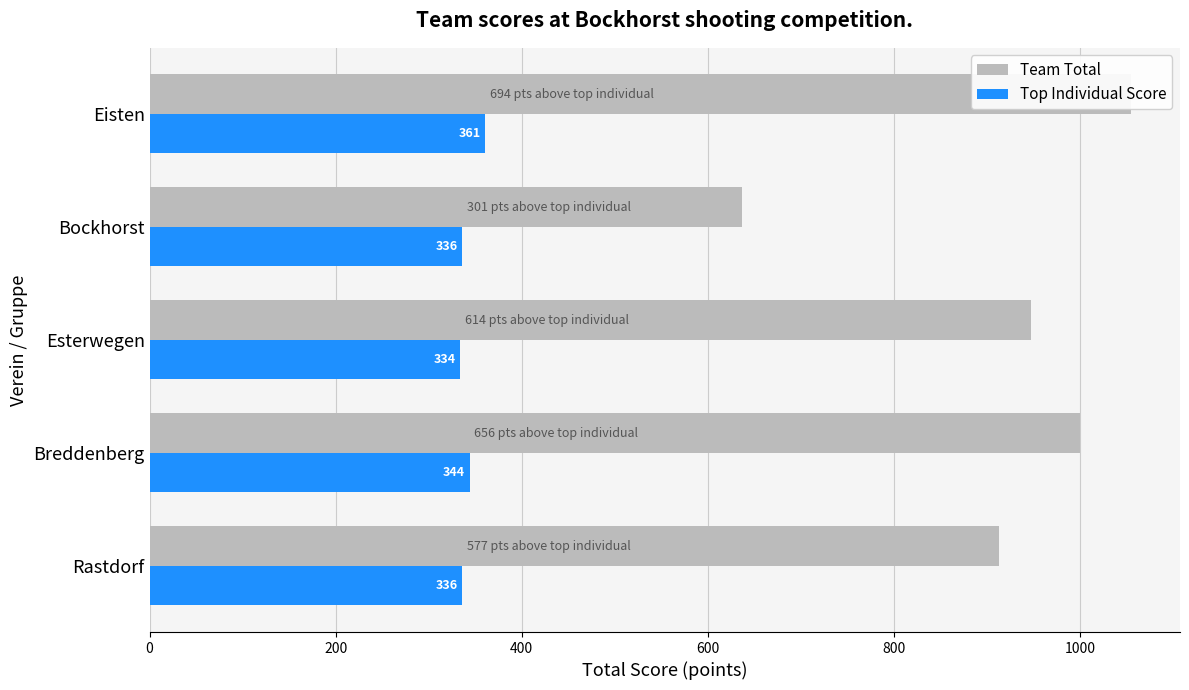

Reading left to right, what are all the values shown in this chart?

Team Total: 913	1000	948	637	1055
Top Individual Score: 336	344	334	336	361